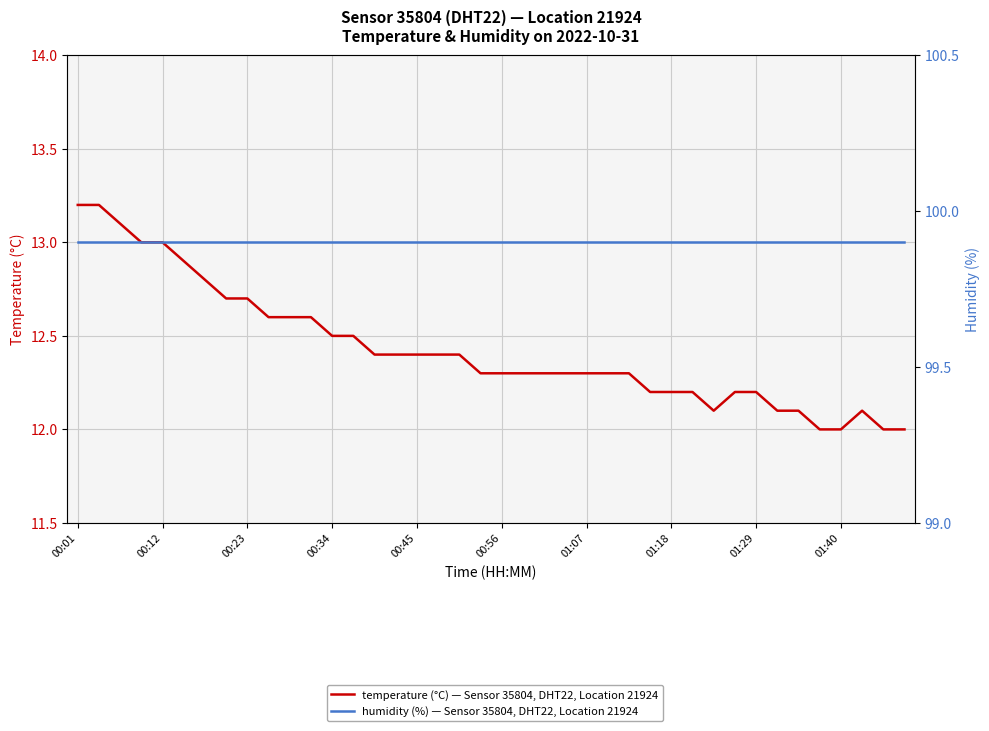

Which series has the widest spread of values?

temperature